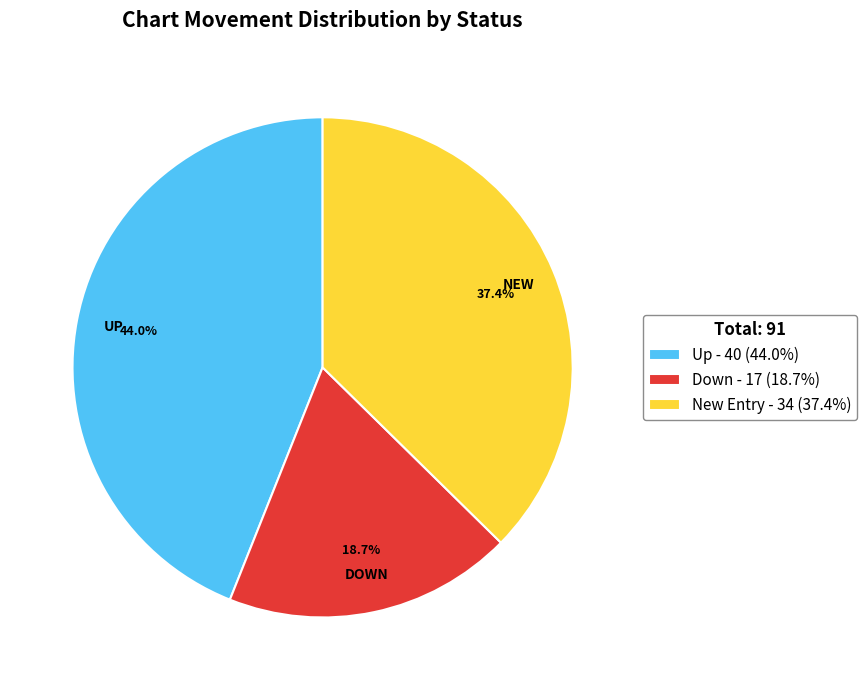

Approximately how many times larger is the value at Up - 40 (44.0%) compared to New Entry - 34 (37.4%)?

1.2